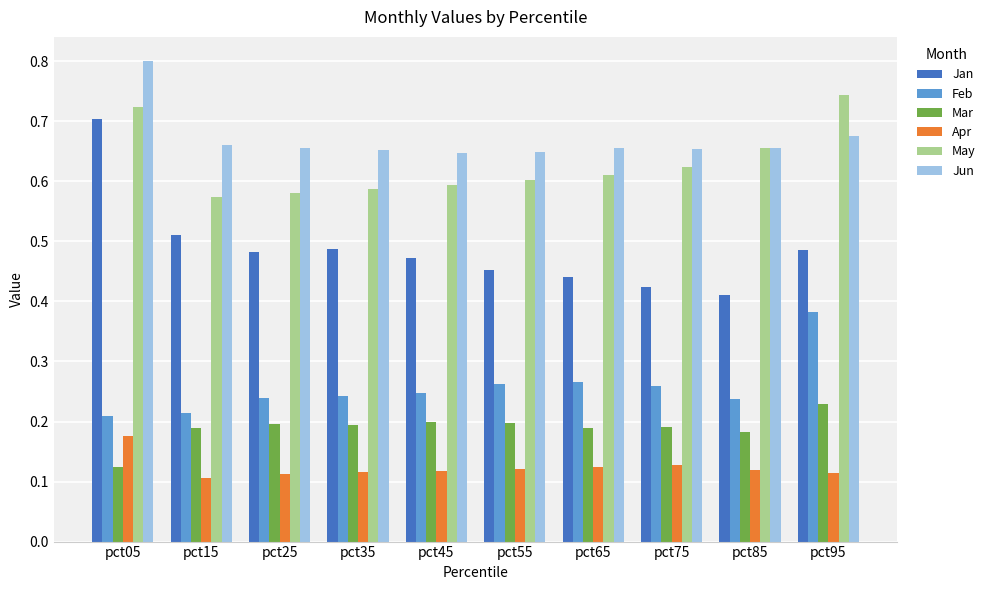

Between pct15 and pct75, which series saw the biggest shift?

Jan